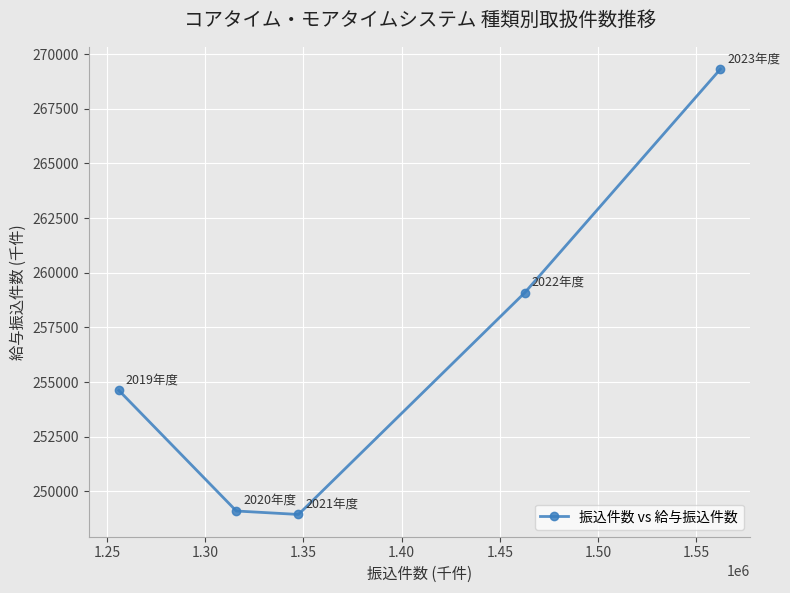

What is the value of the 5th point from the left?

269317